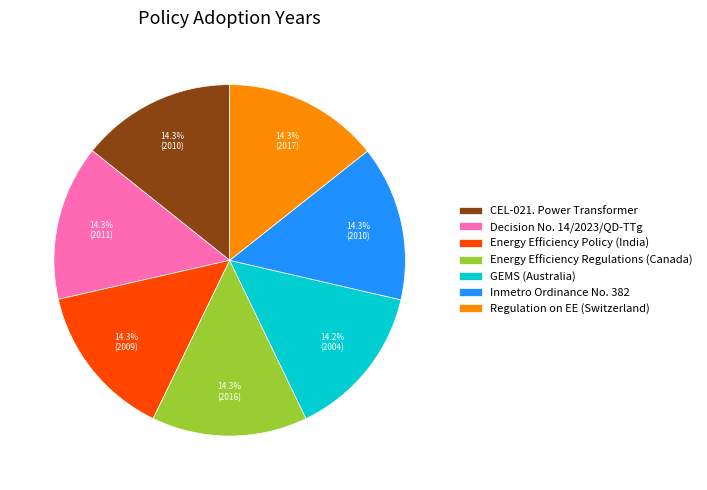

Approximately how many times larger is the value at GEMS (Australia) compared to Inmetro Ordinance No. 382?

1.0